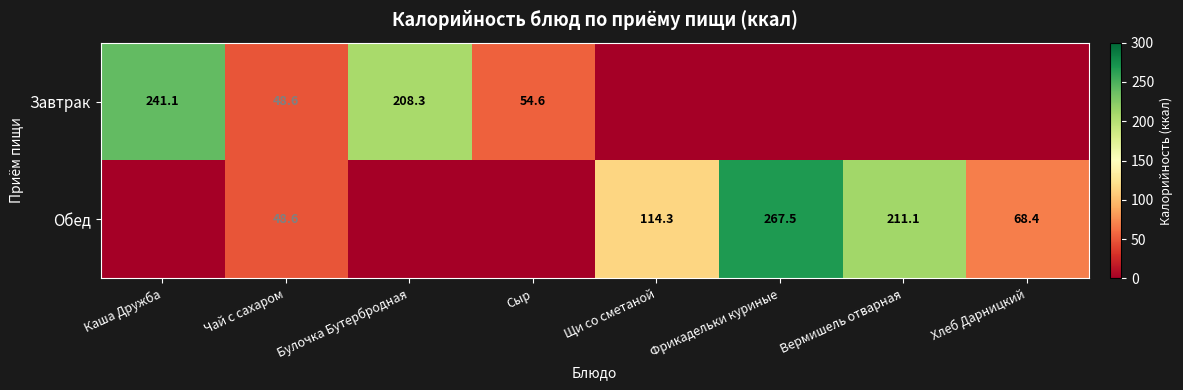

How many categories are shown in the chart?

8